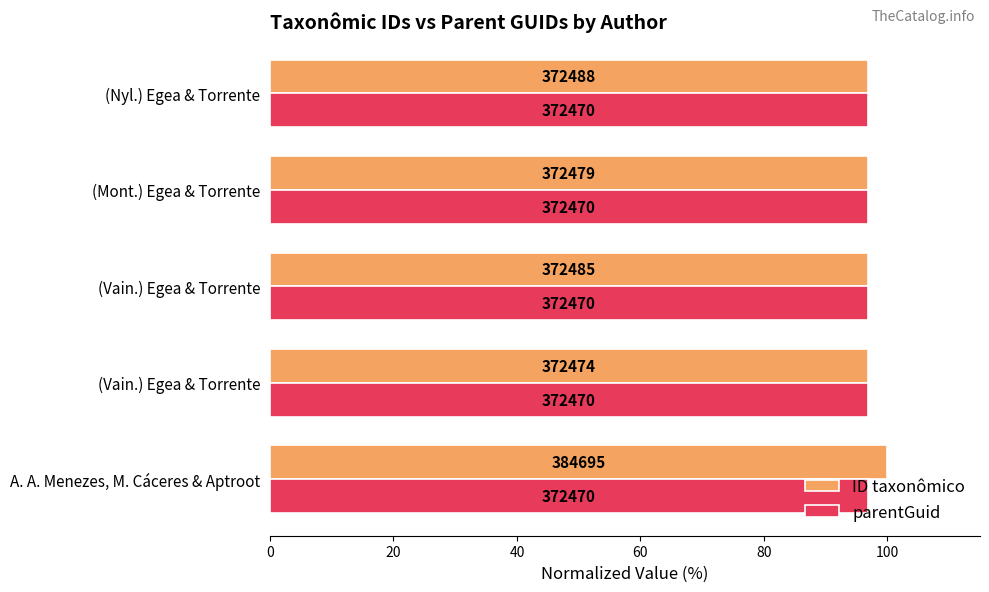

What are all the series names shown in the legend?

ID taxonômico, parentGuid